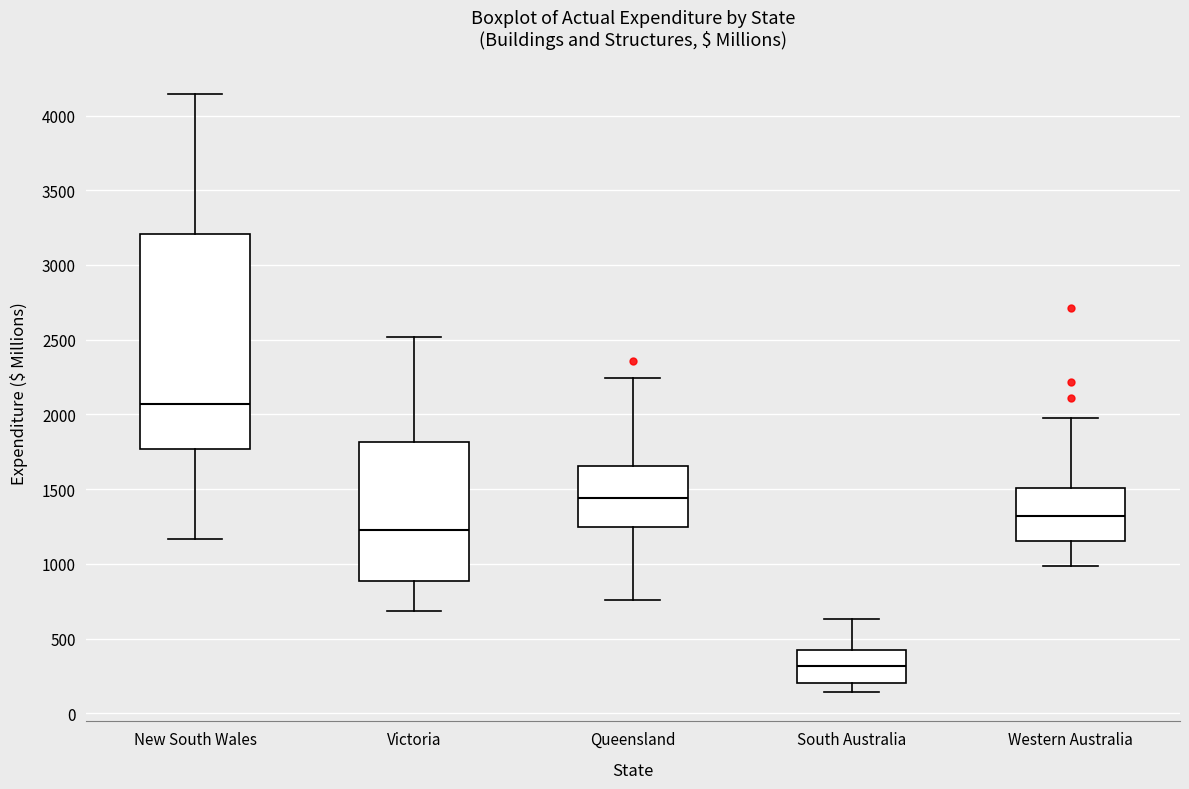

Reading left to right, transcribe this box plot: for each box, give where its median line is, the range the box spans, and where its two whiskers end, as read against the y-axis. The values are not printed on the chart, so give them approximately, as read against the axis.

New South Wales: median 2050, box 1750 to 3200, whiskers 1150 to 4150
Victoria: median 1250, box 900 to 1800, whiskers 700 to 2500
Queensland: median 1450, box 1250 to 1650, whiskers 750 to 2250
South Australia: median 300, box 200 to 400, whiskers 150 to 650
Western Australia: median 1300, box 1150 to 1500, whiskers 1000 to 2000